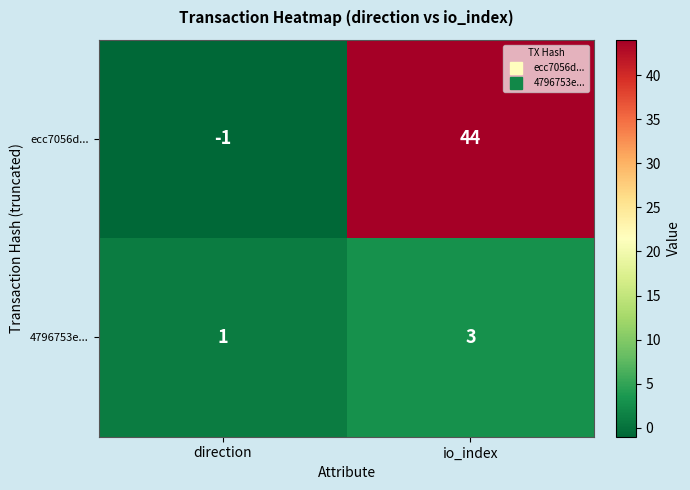

The value of ecc7056d... at direction is 0. True or false?

False